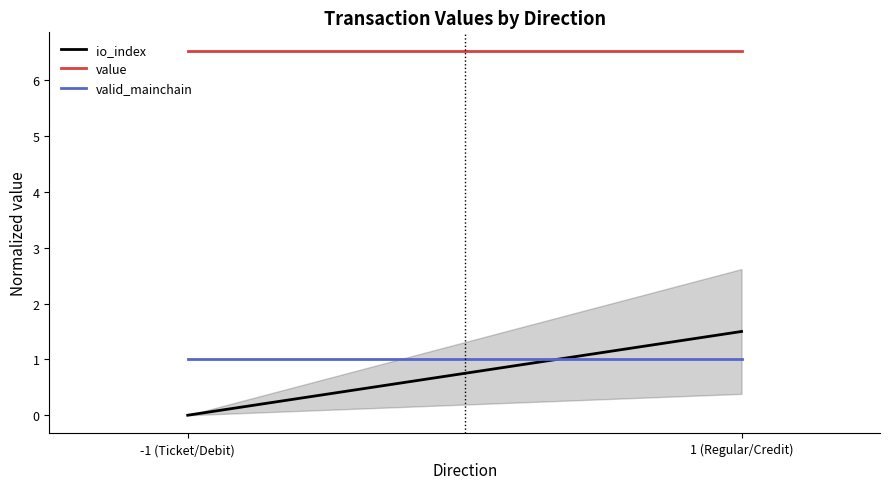

Reading left to right, what are all the values shown in this chart?

io_index: 0.0	1.5
value: 6.5	6.5
valid_mainchain: 1.0	1.0